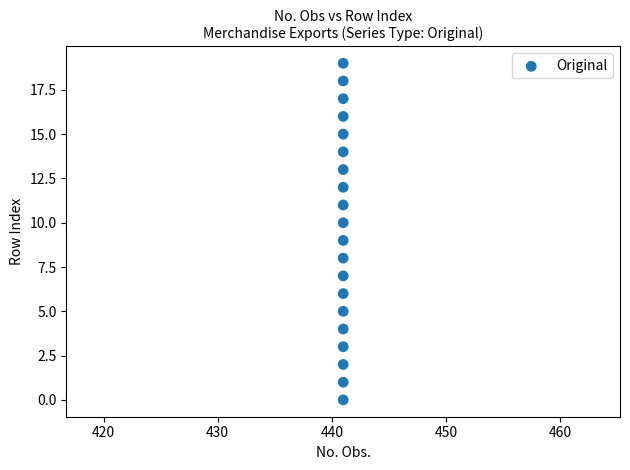

What is the range of Y values (max minus min)?

19